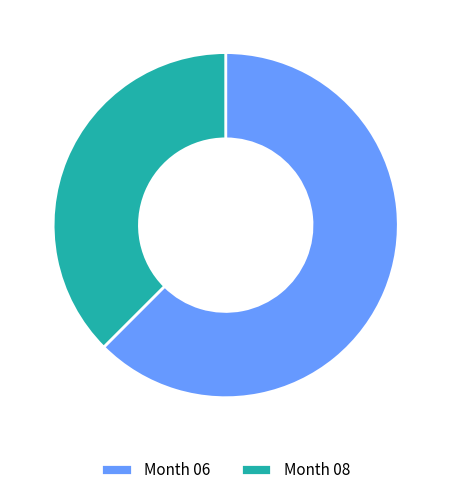

The Month 06 slice represents 62% of the pie. True or false?

True